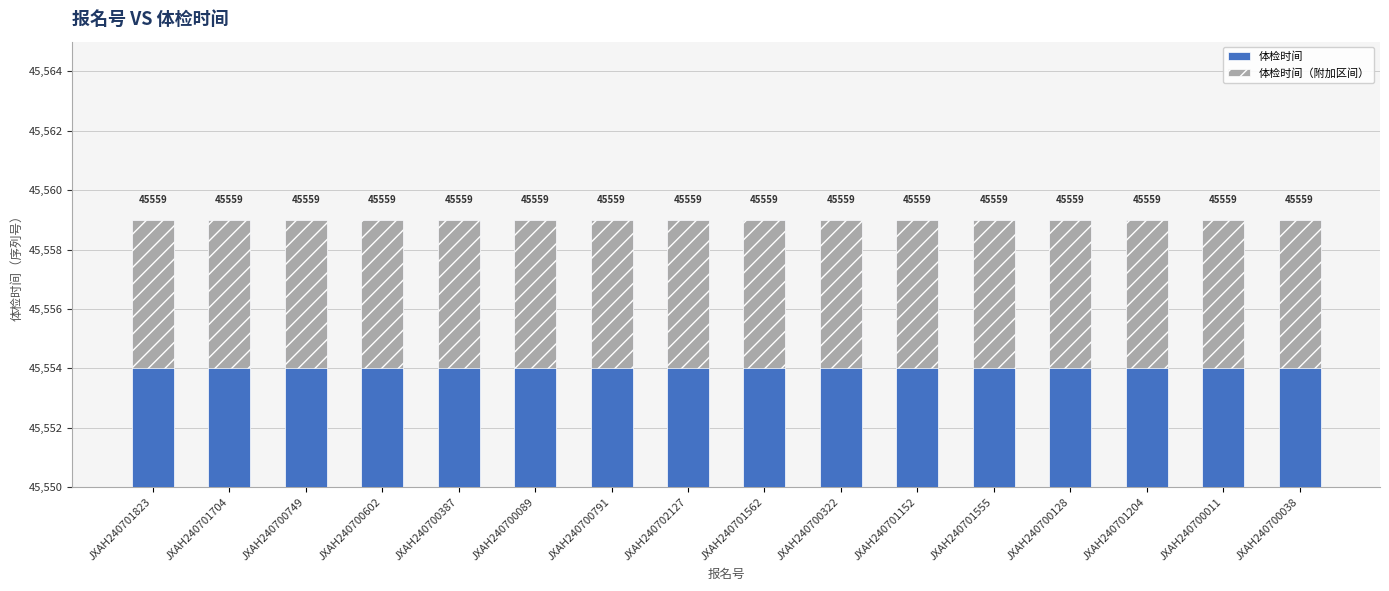

Between JXAH240701204 and JXAH240700011, which series saw the biggest shift?

体检时间